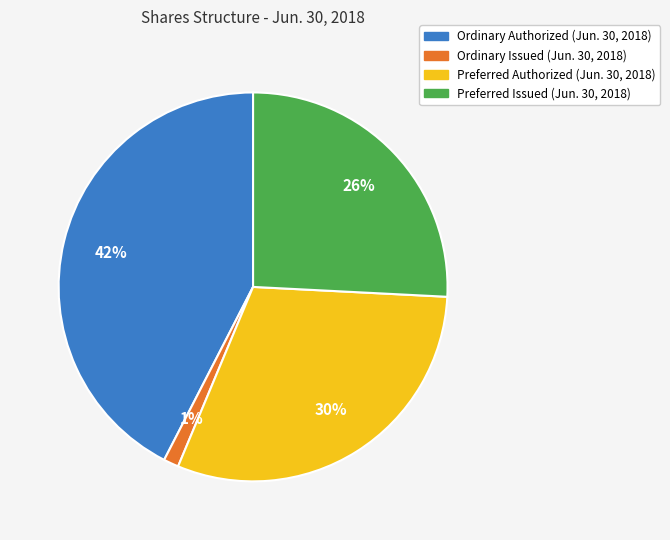

To the nearest percent, what percentage of the pie is Preferred Issued?

26%